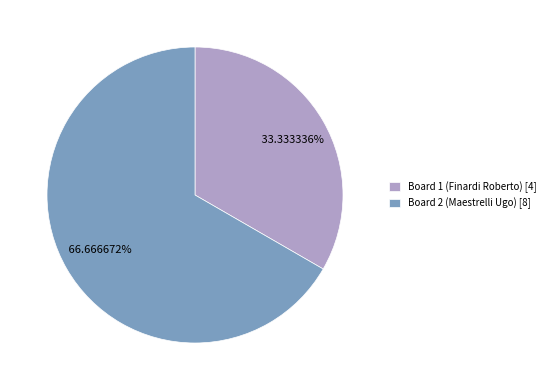

Does Board 1 (Finardi Roberto) represent more than half of the total?

No